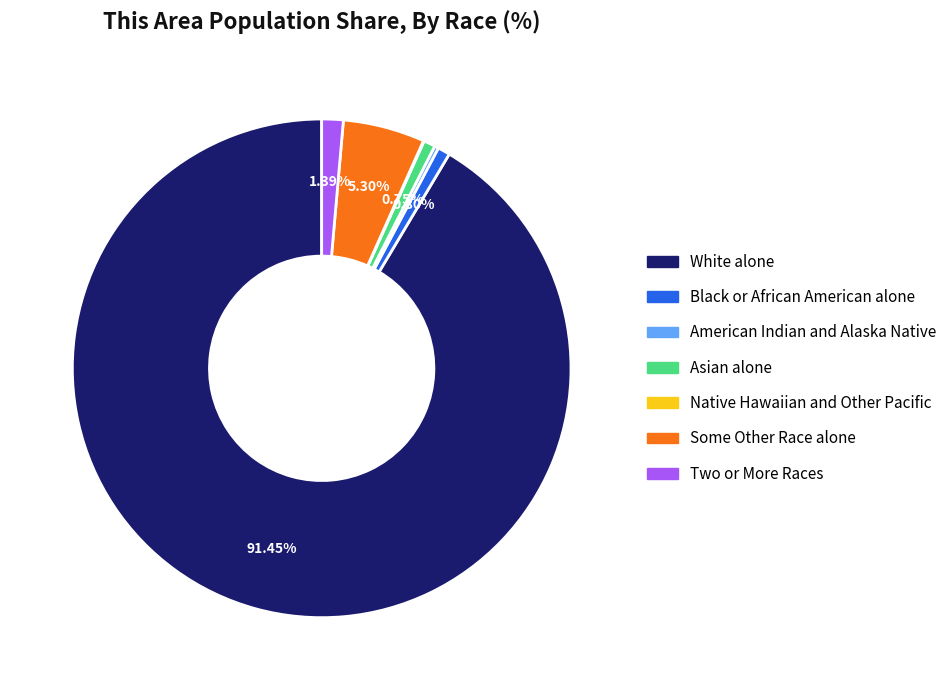

Which slice is the largest?

White alone